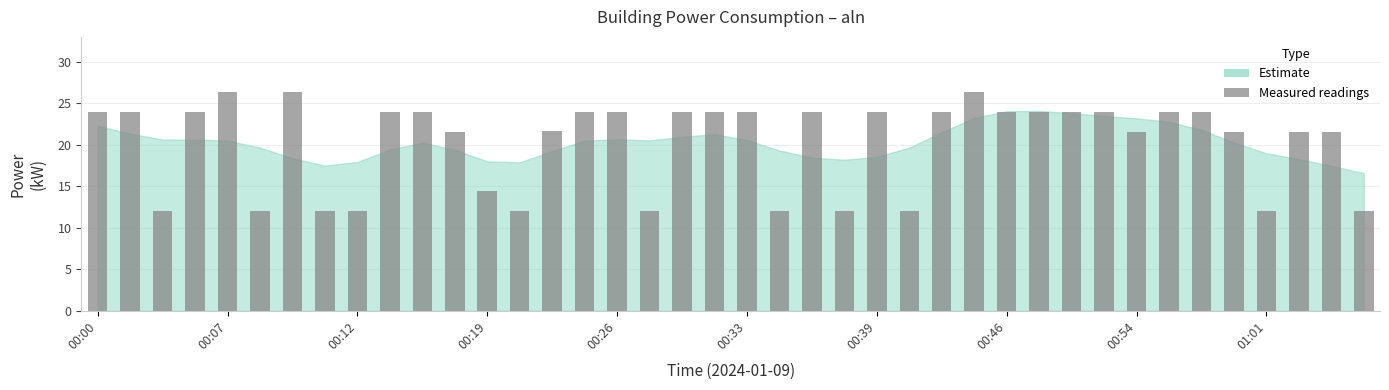

What is the average value?

20.3